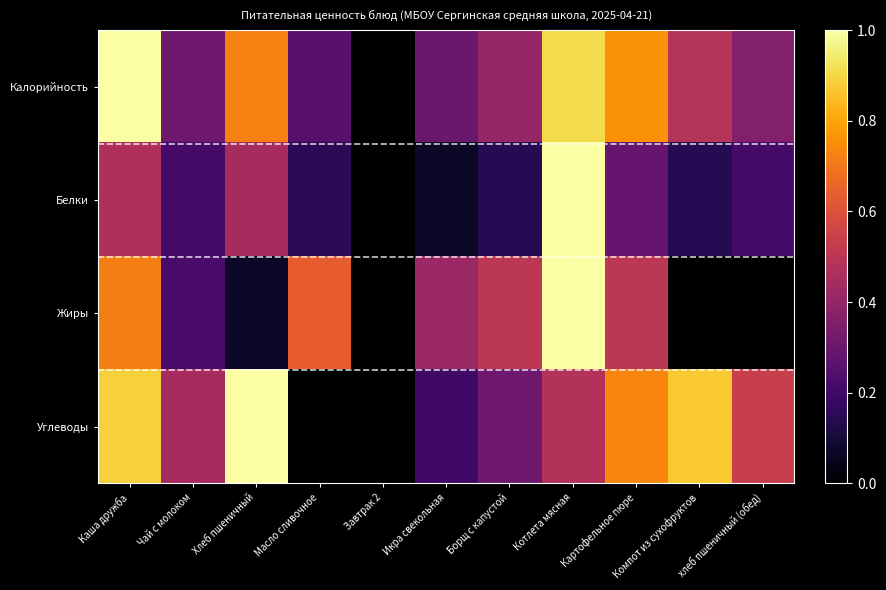

Which series has the largest total across all categories?

Калорийность